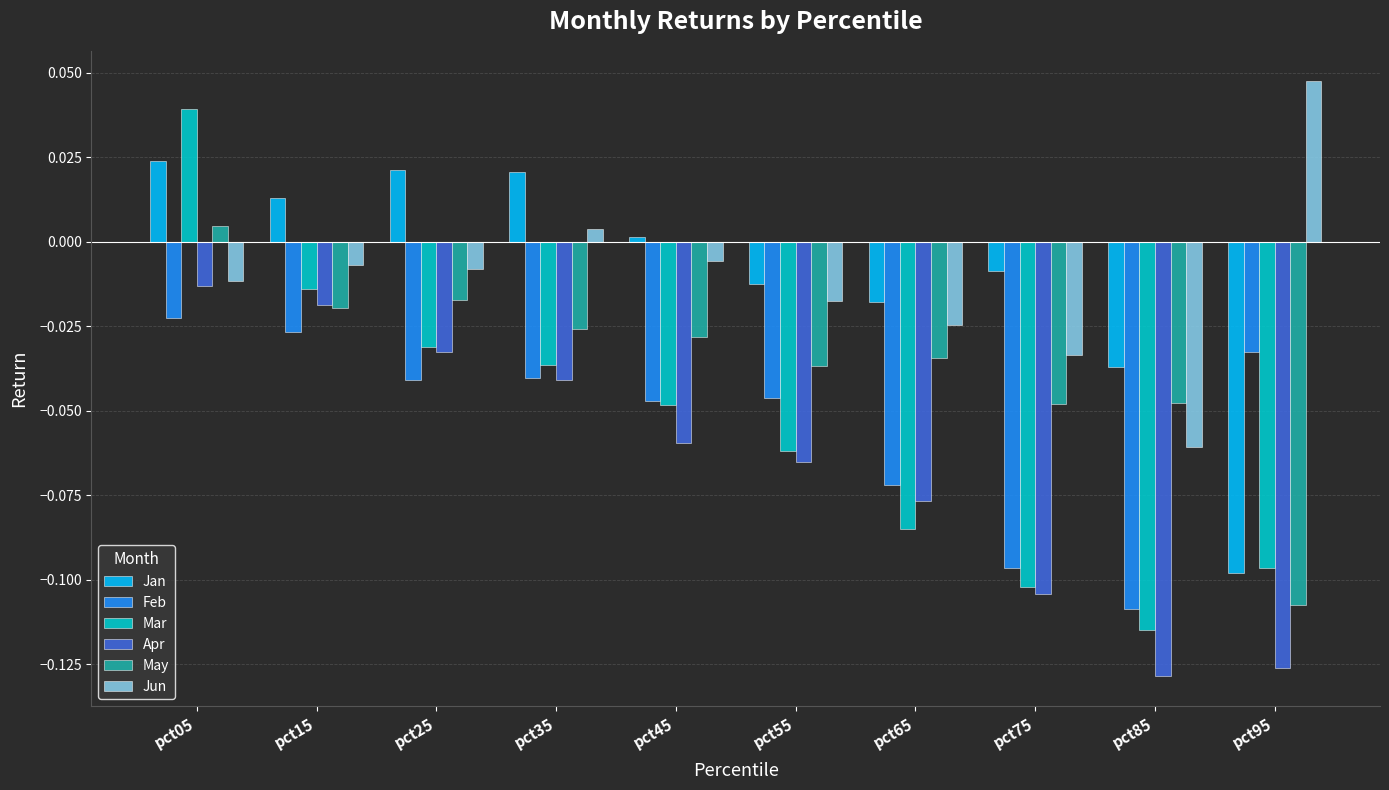

What is the sum of all May values?

-0.4